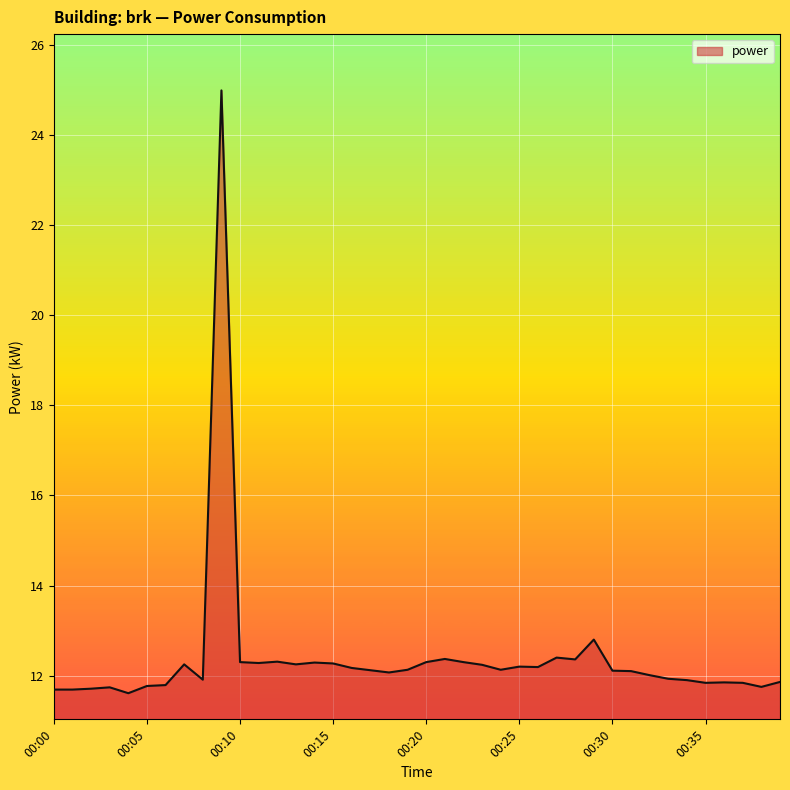

What is the maximum value shown in the chart?

25.0